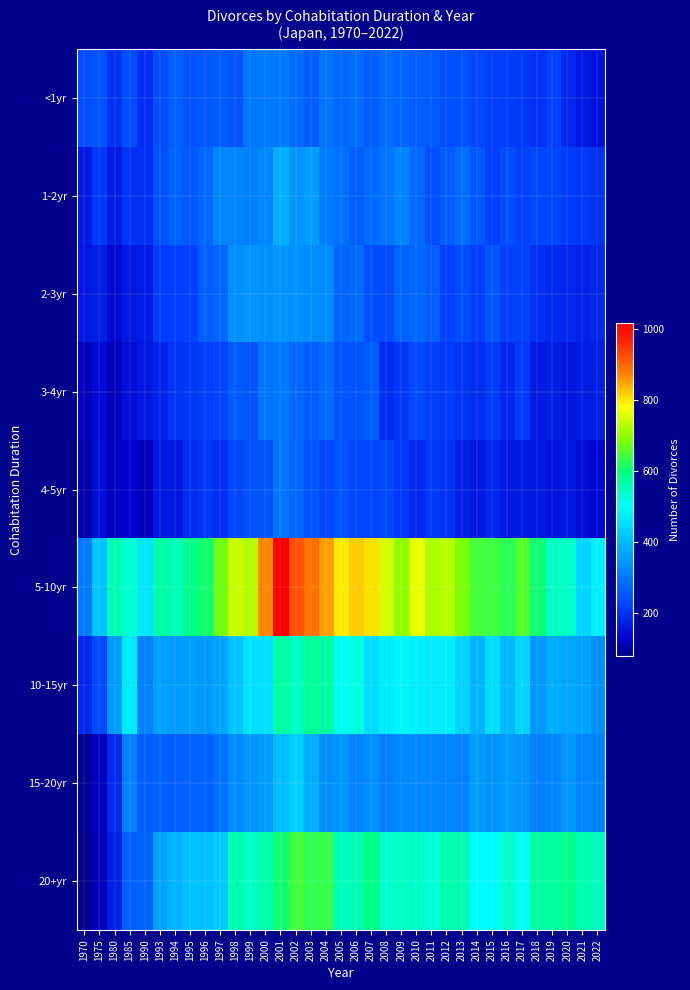

What is the greatest value displayed?

1019